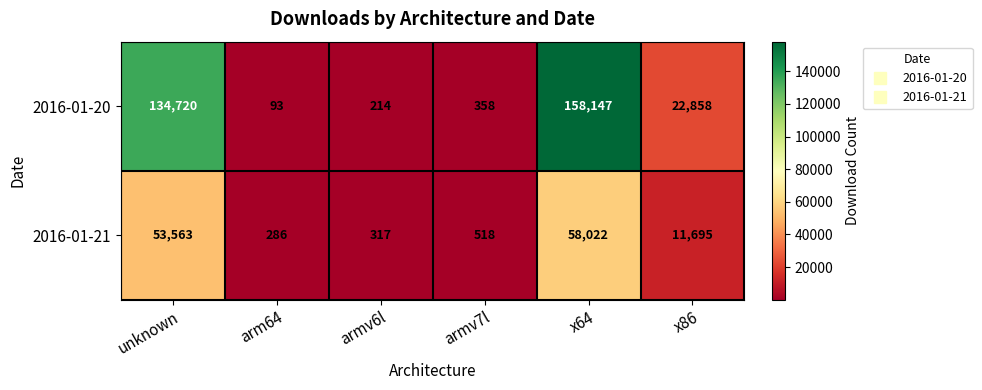

The 2016-01-21 series shows 286 at arm64. True or false?

True